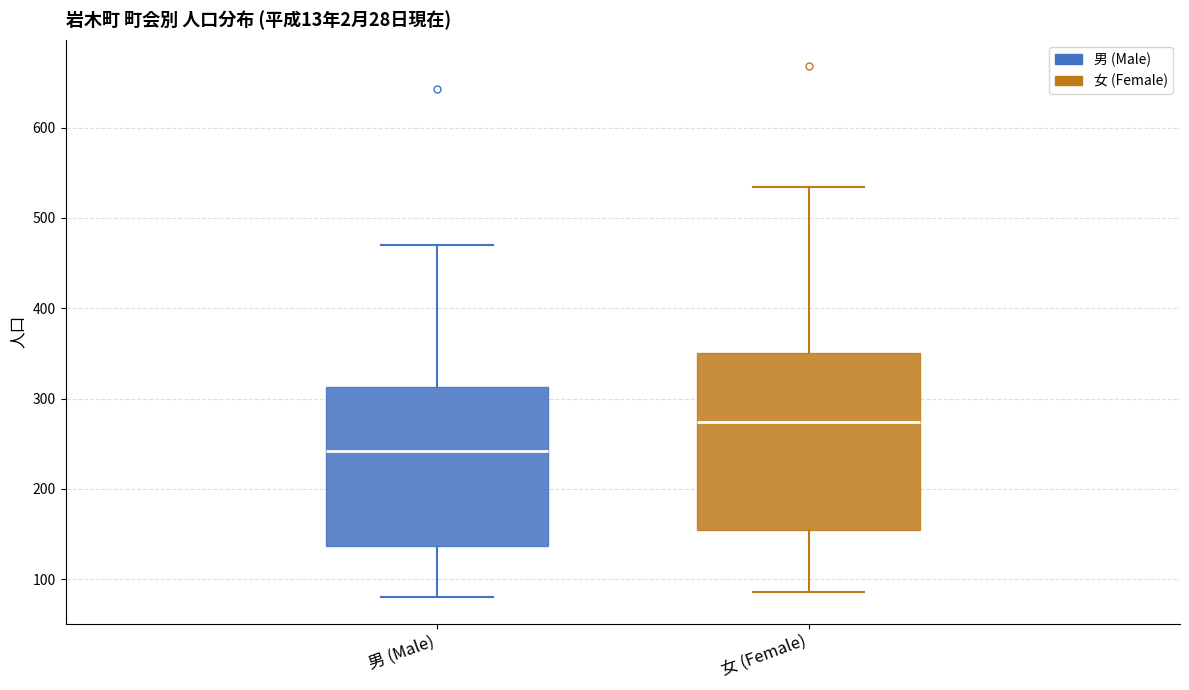

Which box is the tallest, from its lower edge to its upper edge?

女 (Female)